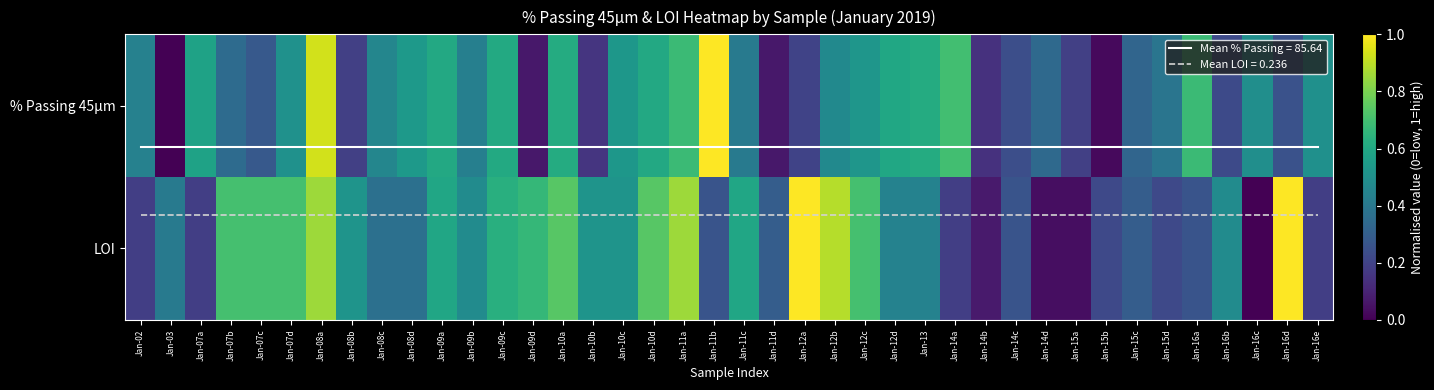

How many data points in LOI are above 0?

39